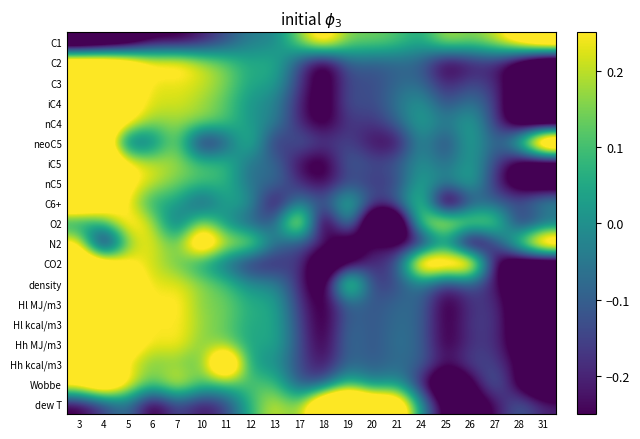

Reading right to left, transcribe all the data shown in this chart.

C1: 31=0.5	28=0.4	27=0.2	26=0.1	25=0.2	24=0.0	21=0.1	20=0.1	19=0.1	18=0.4	17=0.2	13=-0.0	12=-0.0	11=-0.1	10=-0.2	7=-0.3	6=-0.3	5=-0.4	4=-0.5	3=-0.5
C2: 31=-0.5	28=-0.4	27=-0.2	26=-0.2	25=-0.3	24=-0.1	21=-0.1	20=-0.1	19=-0.1	18=-0.3	17=-0.1	13=0.1	12=0.0	11=0.1	10=0.2	7=0.3	6=0.3	5=0.4	4=0.5	3=0.5
C3: 31=-0.5	28=-0.3	27=-0.2	26=-0.1	25=-0.2	24=-0.1	21=-0.1	20=-0.1	19=-0.1	18=-0.3	17=-0.2	13=0.1	12=0.0	11=0.2	10=0.2	7=0.2	6=0.2	5=0.4	4=0.5	3=0.5
iC4: 31=-0.5	28=-0.4	27=-0.2	26=-0.0	25=-0.2	24=0.0	21=-0.1	20=-0.1	19=-0.1	18=-0.3	17=-0.2	13=-0.0	12=0.0	11=0.1	10=0.2	7=0.2	6=0.2	5=0.3	4=0.5	3=0.5
nC4: 31=-0.5	28=-0.4	27=-0.2	26=0.1	25=-0.1	24=0.1	21=-0.1	20=-0.2	19=-0.2	18=-0.3	17=-0.2	13=-0.0	12=0.0	11=0.1	10=0.2	7=0.2	6=0.2	5=0.3	4=0.5	3=0.5
neoC5: 31=0.7	28=0.1	27=-0.1	26=0.1	25=-0.2	24=0.0	21=-0.3	20=-0.2	19=-0.1	18=-0.2	17=-0.1	13=-0.2	12=0.1	11=-0.1	10=-0.3	7=0.2	6=-0.1	5=-0.1	4=0.5	3=0.3
iC5: 31=-0.4	28=-0.3	27=-0.1	26=0.1	25=-0.1	24=0.0	21=-0.1	20=-0.1	19=-0.1	18=-0.3	17=-0.3	13=-0.1	12=-0.1	11=0.1	10=0.1	7=0.2	6=0.2	5=0.3	4=0.5	3=0.6
nC5: 31=-0.4	28=-0.4	27=-0.2	26=0.1	25=-0.0	24=0.1	21=-0.2	20=-0.2	19=-0.1	18=-0.3	17=-0.2	13=-0.1	12=-0.1	11=0.1	10=0.1	7=0.1	6=0.2	5=0.3	4=0.5	3=0.6
C6+: 31=0.0	28=-0.1	27=-0.1	26=-0.1	25=-0.5	24=0.2	21=-0.1	20=-0.2	19=0.1	18=-0.1	17=-0.0	13=-0.3	12=0.0	11=0.1	10=-0.2	7=0.1	6=0.0	5=0.2	4=0.4	3=0.5
O2: 31=-0.1	28=-0.2	27=0.2	26=0.2	25=0.3	24=0.2	21=-0.6	20=-0.6	19=0.1	18=-0.5	17=0.4	13=-0.1	12=-0.1	11=-0.0	10=0.2	7=-0.1	6=0.2	5=0.3	4=0.1	3=-0.0
N2: 31=0.5	28=0.2	27=-0.2	26=-0.5	25=0.0	24=-0.3	21=-0.3	20=-0.2	19=-0.4	18=-0.2	17=-0.1	13=-0.1	12=0.2	11=0.2	10=0.5	7=0.1	6=0.3	5=0.2	4=-0.4	3=0.3
CO2: 31=-0.5	28=-0.4	27=-0.3	26=0.5	25=0.4	24=0.5	21=-0.2	20=-0.2	19=-0.3	18=-0.5	17=-0.1	13=-0.2	12=-0.2	11=-0.1	10=0.0	7=0.1	6=0.2	5=0.3	4=0.4	3=0.5
density: 31=-0.5	28=-0.4	27=-0.2	26=-0.1	25=-0.2	24=-0.0	21=-0.1	20=-0.2	19=0.3	18=-0.4	17=-0.2	13=-0.0	12=-0.0	11=0.1	10=0.2	7=0.2	6=0.2	5=0.4	4=0.5	3=0.5
Hl MJ/m3: 31=-0.5	28=-0.4	27=-0.2	26=-0.2	25=-0.3	24=-0.1	21=-0.1	20=-0.1	19=-0.1	18=-0.3	17=-0.2	13=0.1	12=0.1	11=0.1	10=0.1	7=0.3	6=0.2	5=0.4	4=0.5	3=0.5
Hl kcal/m3: 31=-0.5	28=-0.3	27=-0.2	26=-0.2	25=-0.3	24=-0.1	21=-0.1	20=-0.1	19=-0.1	18=-0.3	17=-0.1	13=0.1	12=0.0	11=0.1	10=0.2	7=0.3	6=0.2	5=0.4	4=0.5	3=0.5
Hh MJ/m3: 31=-0.5	28=-0.3	27=-0.2	26=-0.2	25=-0.3	24=-0.1	21=-0.1	20=-0.1	19=-0.1	18=-0.3	17=-0.1	13=0.1	12=0.0	11=0.1	10=0.1	7=0.3	6=0.2	5=0.3	4=0.5	3=0.5
Hh kcal/m3: 31=-0.4	28=-0.3	27=-0.1	26=-0.1	25=-0.2	24=-0.1	21=-0.1	20=-0.1	19=-0.1	18=-0.2	17=-0.1	13=0.0	12=-0.0	11=0.6	10=0.1	7=0.2	6=0.1	5=0.2	4=0.3	3=0.3
Wobbe: 31=-0.5	28=-0.3	27=-0.1	26=-0.3	25=-0.5	24=-0.2	21=0.0	20=-0.1	19=0.1	18=-0.1	17=-0.1	13=0.1	12=0.1	11=0.1	10=0.1	7=0.3	6=0.1	5=0.3	4=0.5	3=0.4
dew T: 31=-0.2	28=-0.1	27=-0.2	26=-0.4	25=-0.3	24=-0.0	21=0.5	20=0.5	19=0.6	18=0.6	17=0.1	13=0.2	12=0.1	11=-0.2	10=-0.2	7=-0.1	6=-0.3	5=-0.0	4=-0.2	3=-0.3